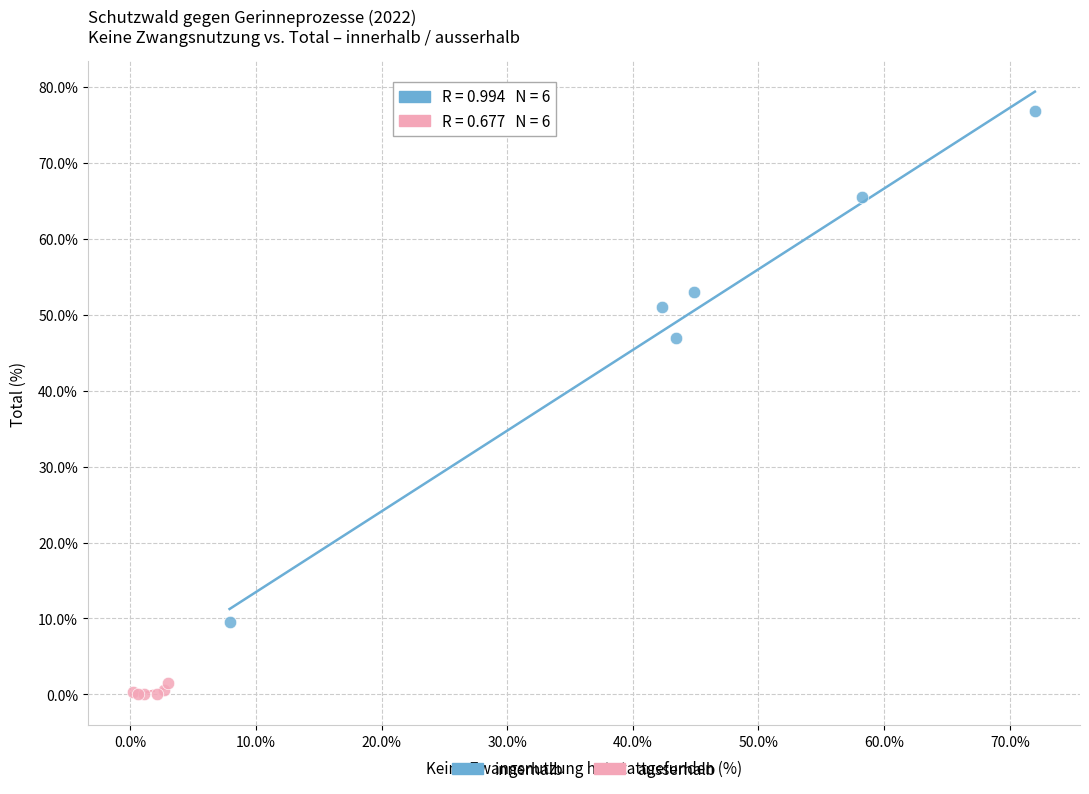

Which series contains the highest Y value?

innerhalb